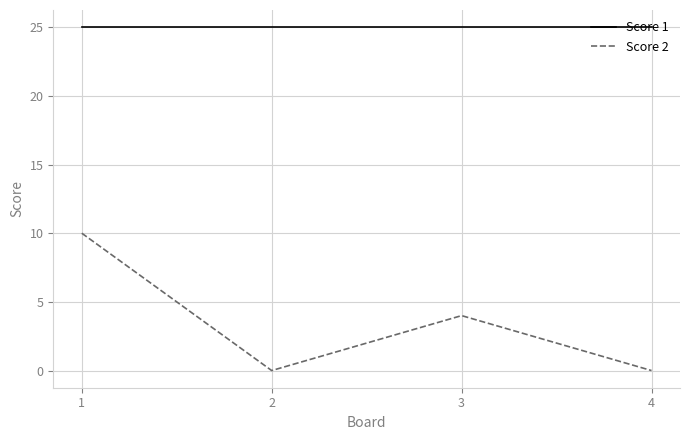

Where is Score 2 nearest to the value 5?

3